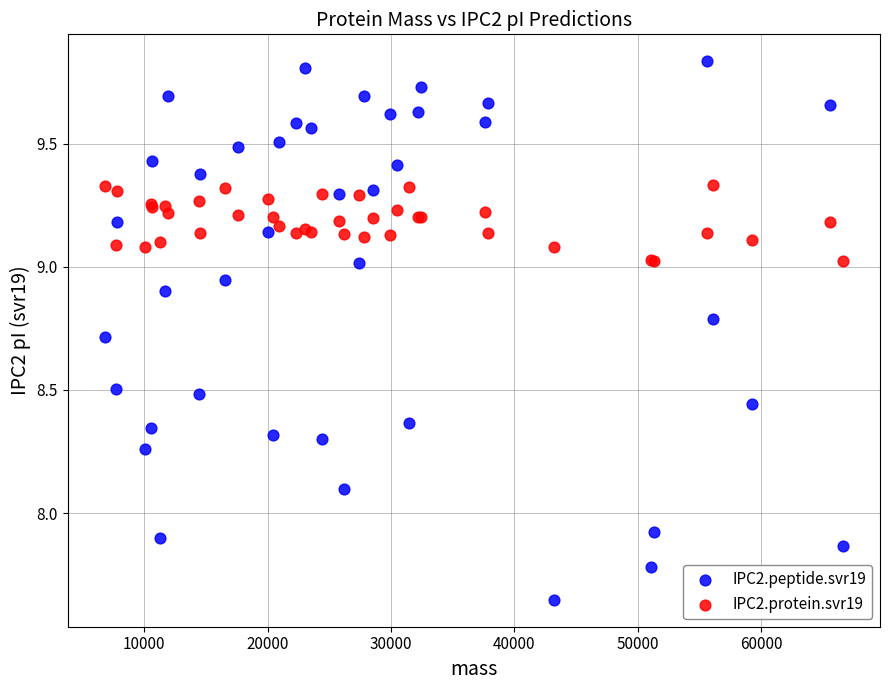

Which series has the largest Y range (max minus min)?

IPC2.peptide.svr19